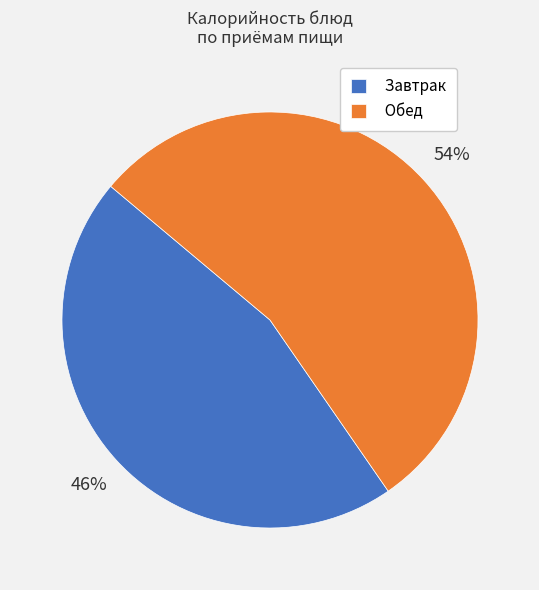

To the nearest percent, what percentage of the pie is Обед?

54%